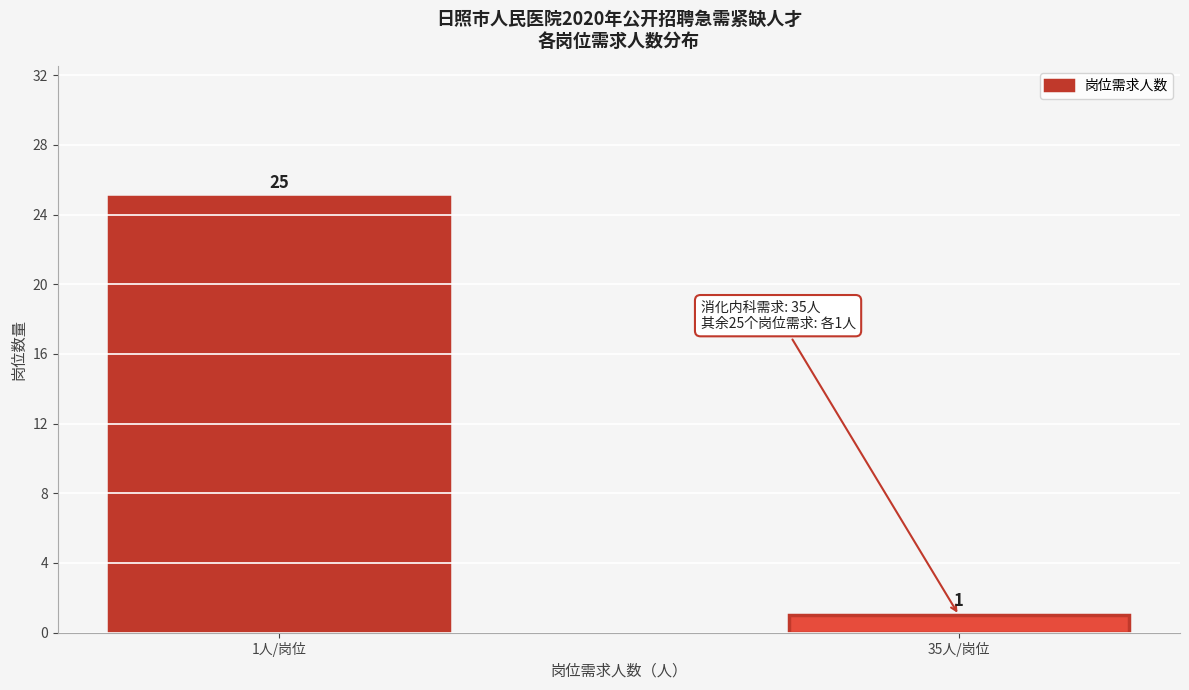

Reading right to left, transcribe all the data shown in this chart.

35人/岗位=1	1人/岗位=25